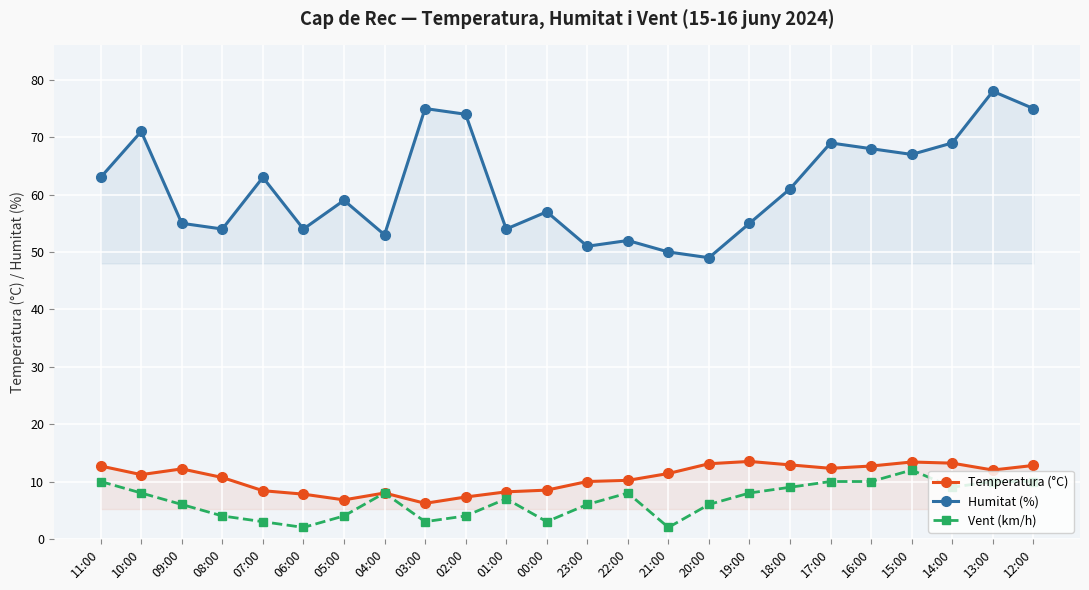

At which label is Humitat (%) closest to 63?

11:00